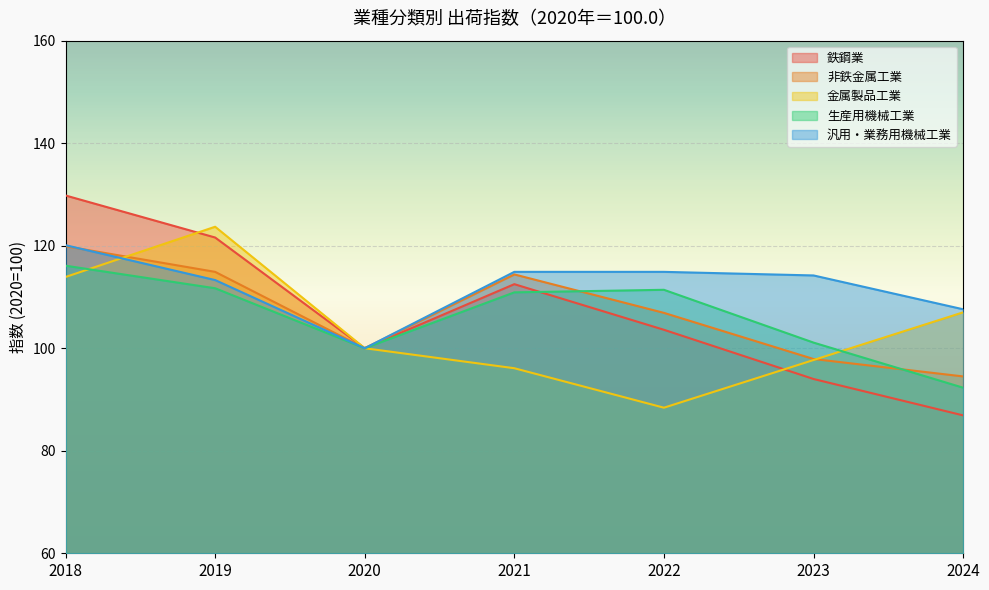

The value of 金属製品工業 at 2019 is 213.1. True or false?

False